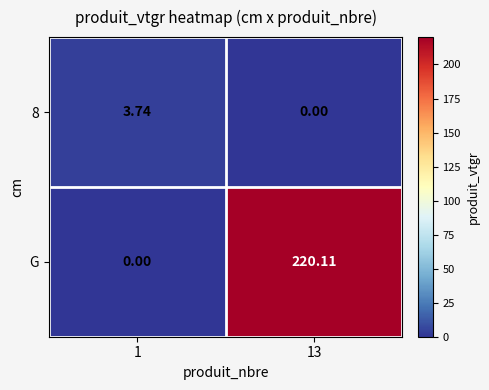

Which series changed the most between 1 and 13?

G